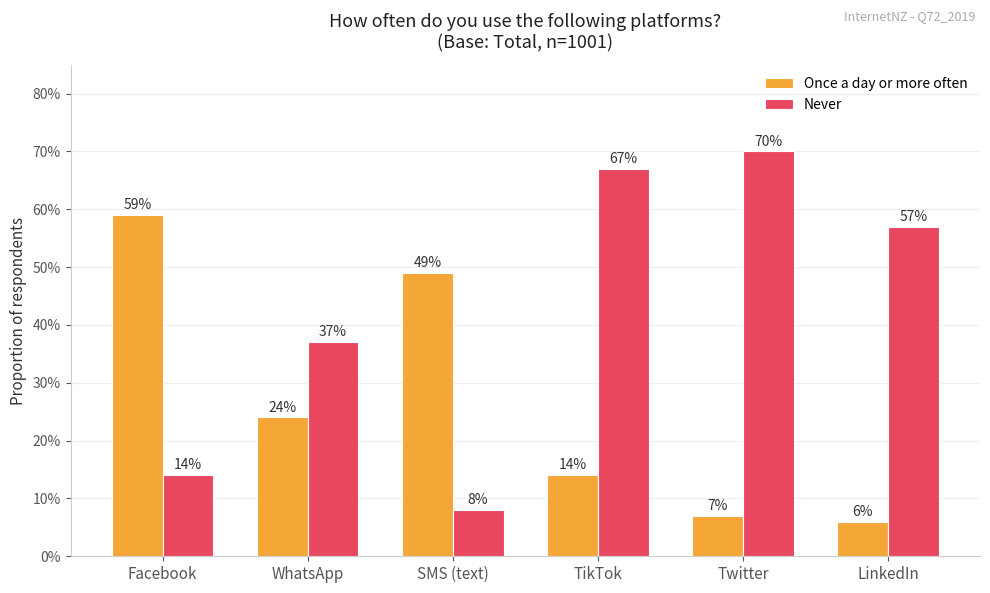

Does the chart contain any negative values?

No